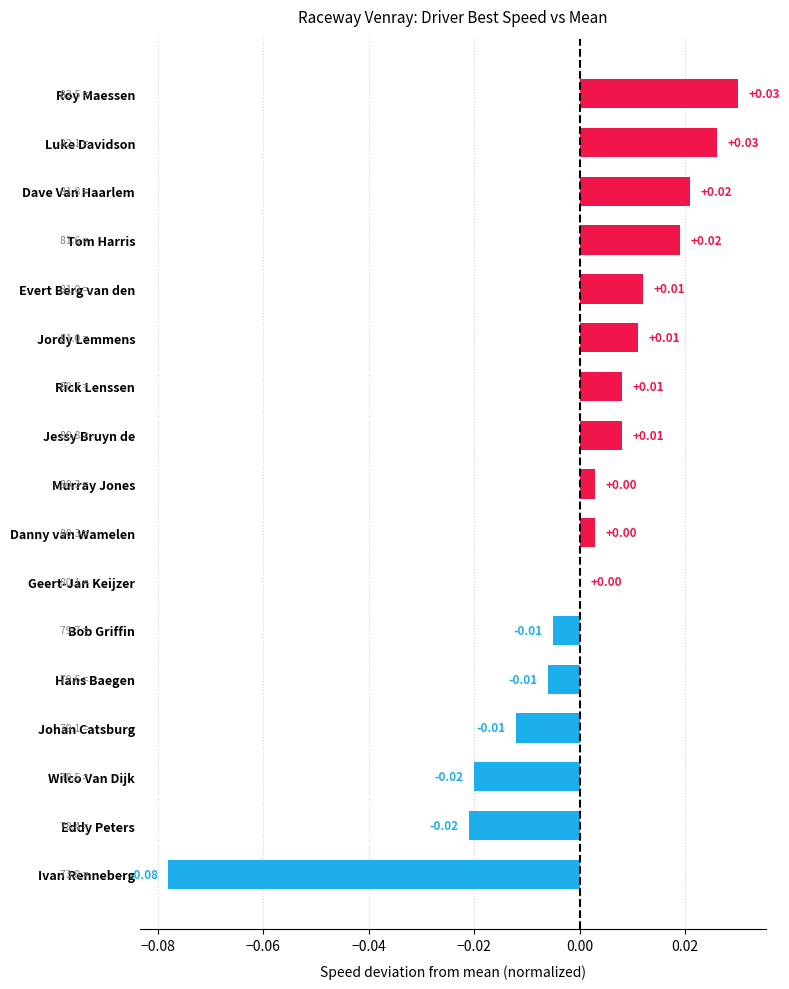

Which has a higher value, Johan Catsburg or Murray Jones?

Murray Jones